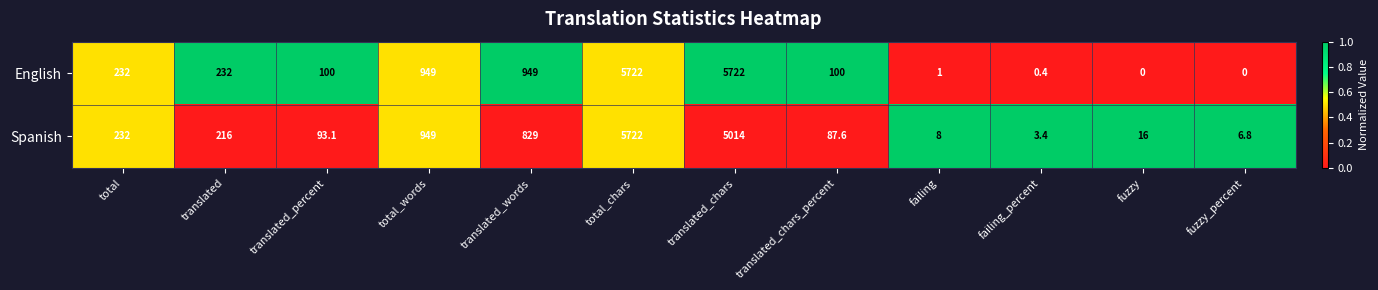

What is the lowest value of the Spanish series?

3.4